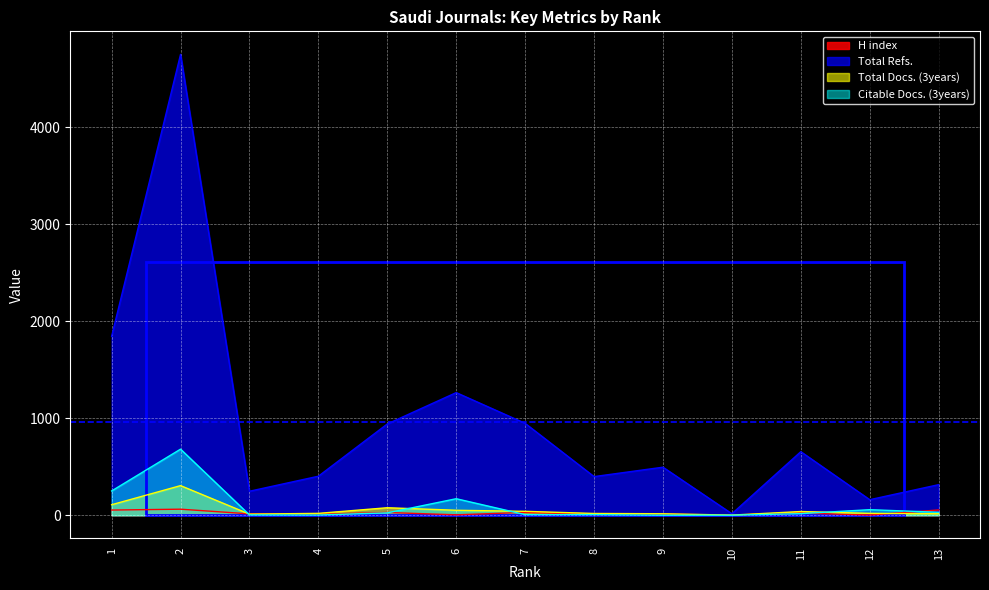

How many lines are shown in the chart?

4